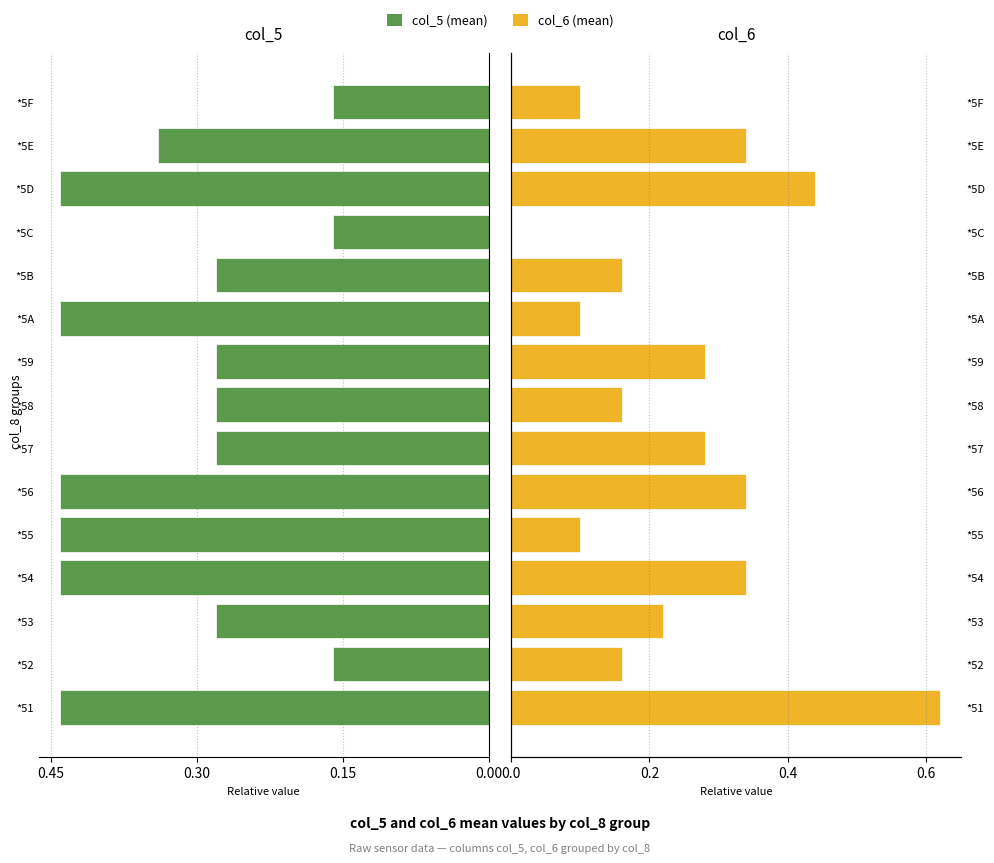

What is the approximate value of col_5 (mean) at *5B?

0.3